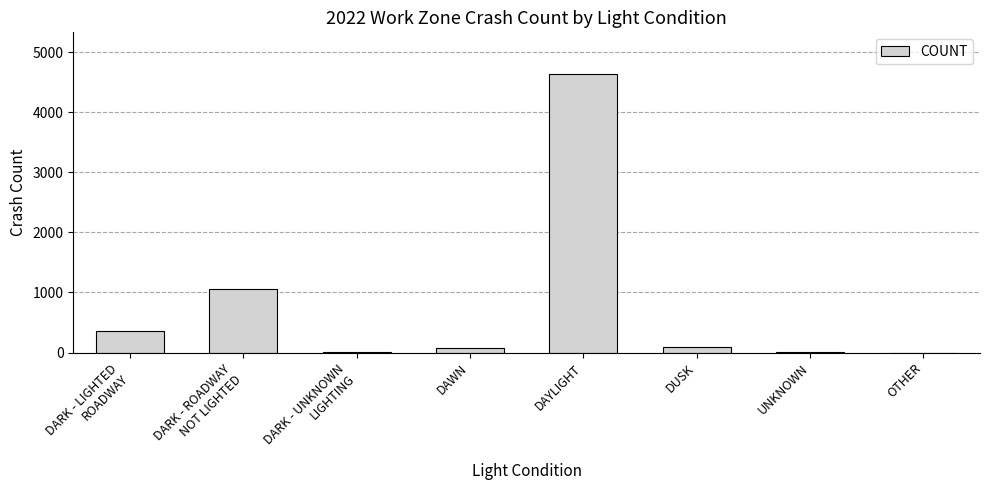

At which category does the chart reach its peak across all series?

DAYLIGHT